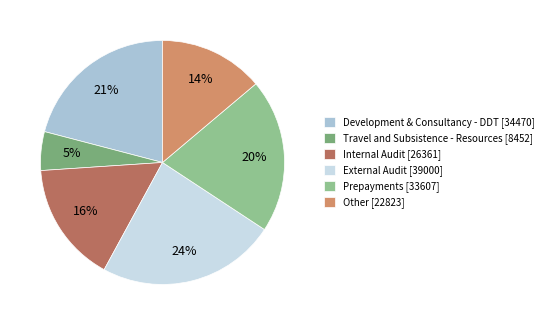

How many segments does this pie chart have?

6